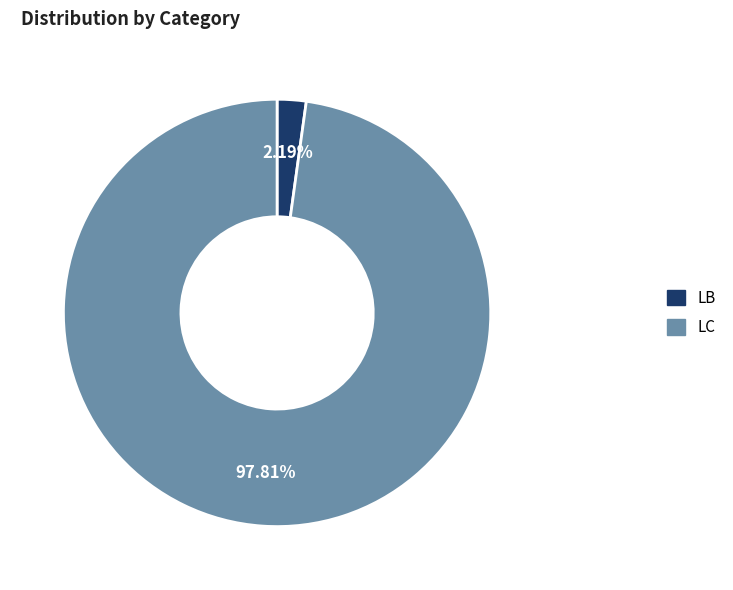

What percentage is the LB slice, to the nearest percent?

2%